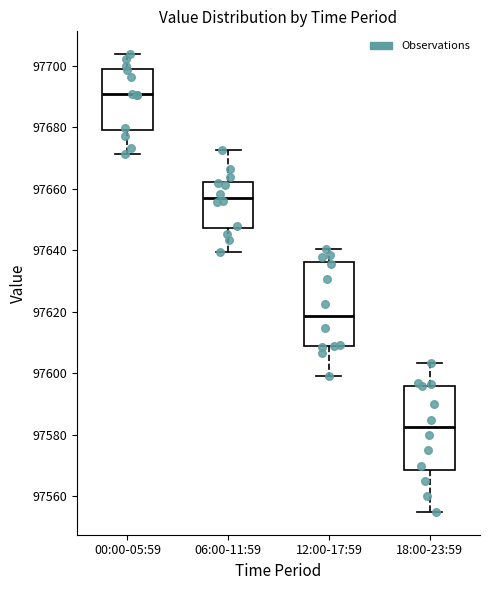

Reading left to right, read every box against the y-axis: the position of its median line, the range the box covers, and the ends of its whiskers. The values are not printed on the chart, so give them approximately, as read against the axis.

00:00-05:59: median 97690, box 97680 to 97700, whiskers 97672 to 97704
06:00-11:59: median 97658, box 97648 to 97662, whiskers 97640 to 97672
12:00-17:59: median 97618, box 97608 to 97636, whiskers 97600 to 97640
18:00-23:59: median 97582, box 97568 to 97596, whiskers 97556 to 97604